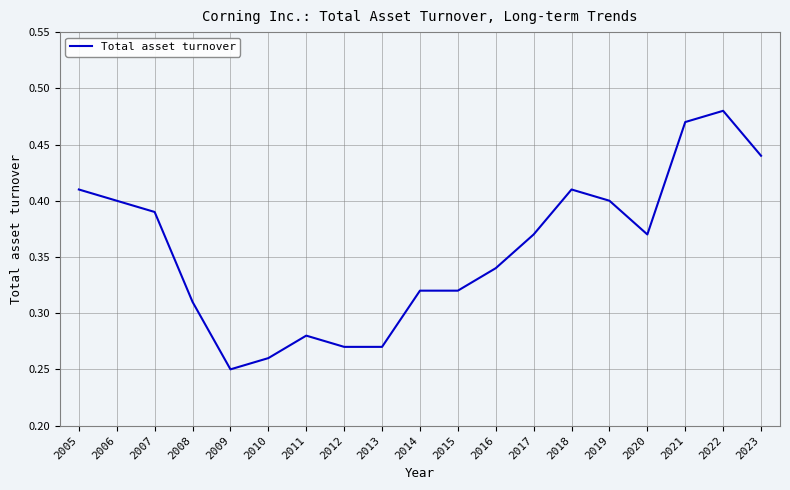

What is the change in value from 2020 to 2022?

+0.1